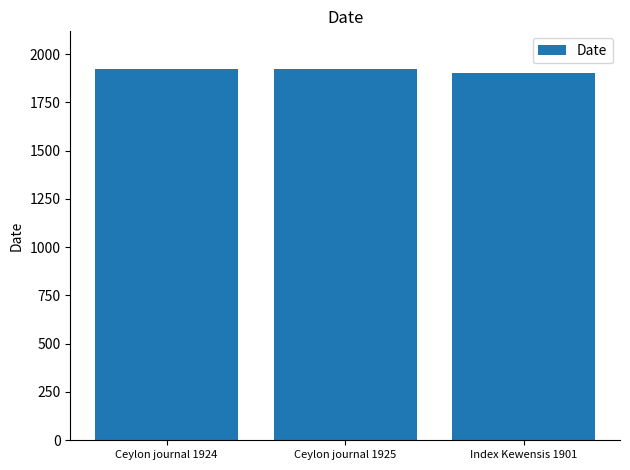

What is the change in value from Ceylon journal 1924 to Ceylon journal 1925?

+1